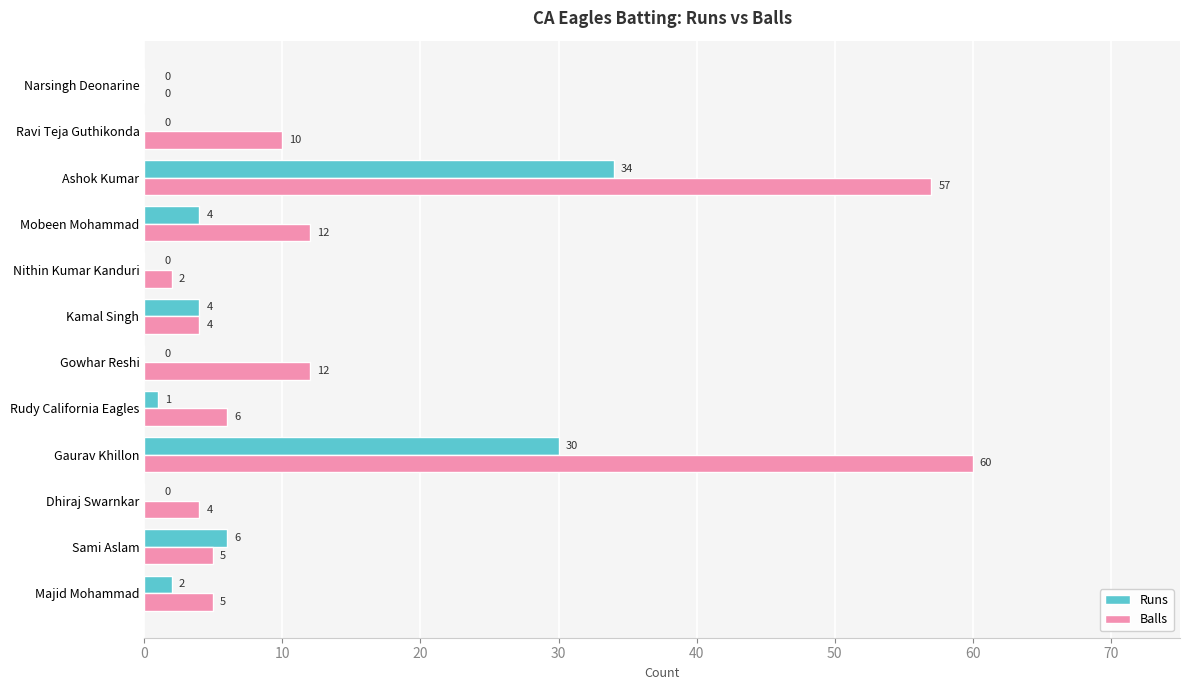

At which label is Runs closest to 17?

Sami Aslam